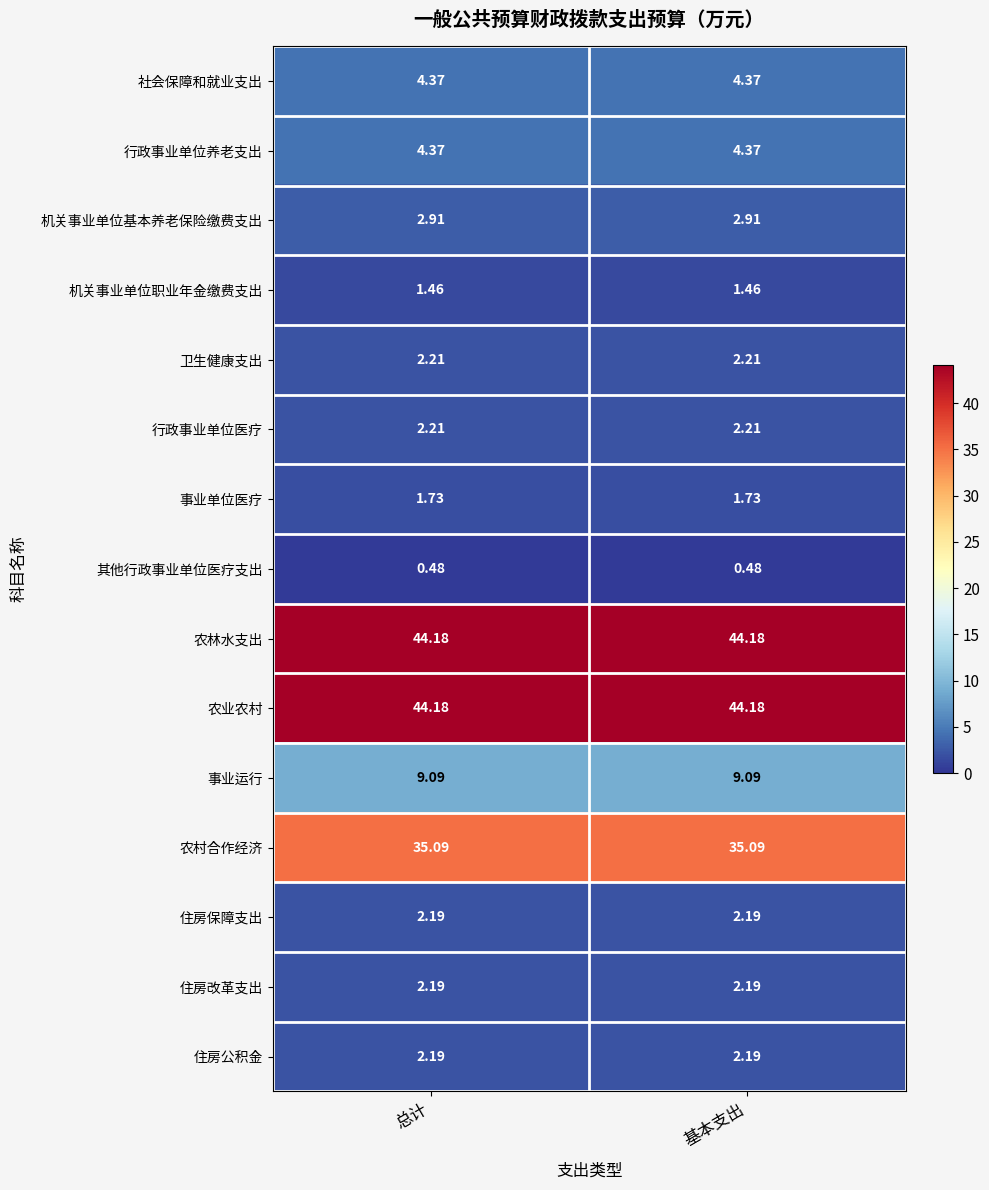

At how many categories does at least one series exceed 22?

2